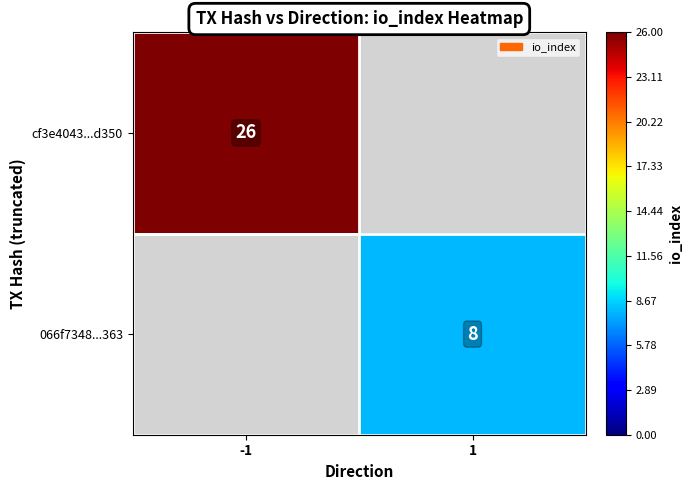

The 066f7348...363 series shows 13 at 1. True or false?

False